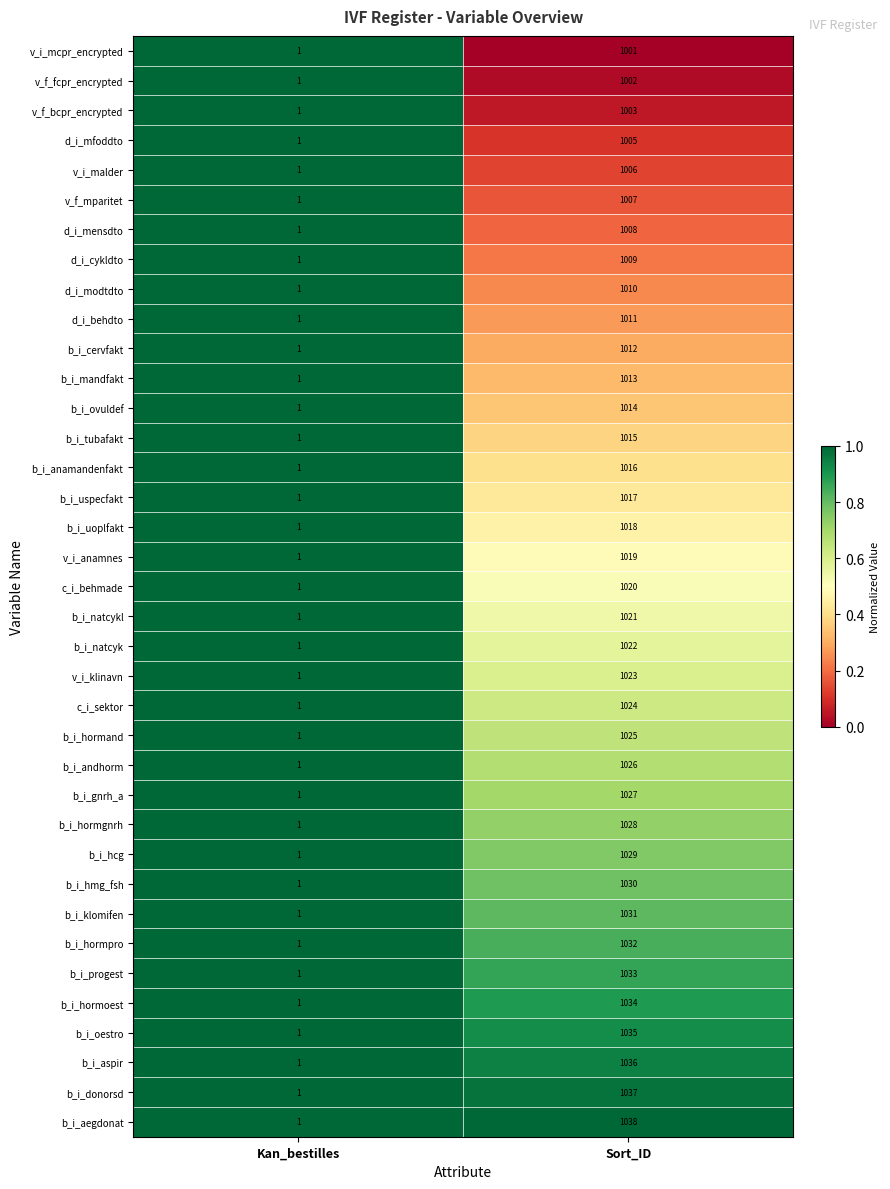

Rank the series by their maximum value, from highest to lowest.

b_i_aegdonat, b_i_donorsd, b_i_aspir, b_i_oestro, b_i_hormoest, b_i_progest, b_i_hormpro, b_i_klomifen, b_i_hmg_fsh, b_i_hcg, b_i_hormgnrh, b_i_gnrh_a, b_i_andhorm, b_i_hormand, c_i_sektor, v_i_klinavn, b_i_natcyk, b_i_natcykl, c_i_behmade, v_i_anamnes, b_i_uoplfakt, b_i_uspecfakt, b_i_anamandenfakt, b_i_tubafakt, b_i_ovuldef, b_i_mandfakt, b_i_cervfakt, d_i_behdto, d_i_modtdto, d_i_cykldto, d_i_mensdto, v_f_mparitet, v_i_malder, d_i_mfoddto, v_f_bcpr_encrypted, v_f_fcpr_encrypted, v_i_mcpr_encrypted